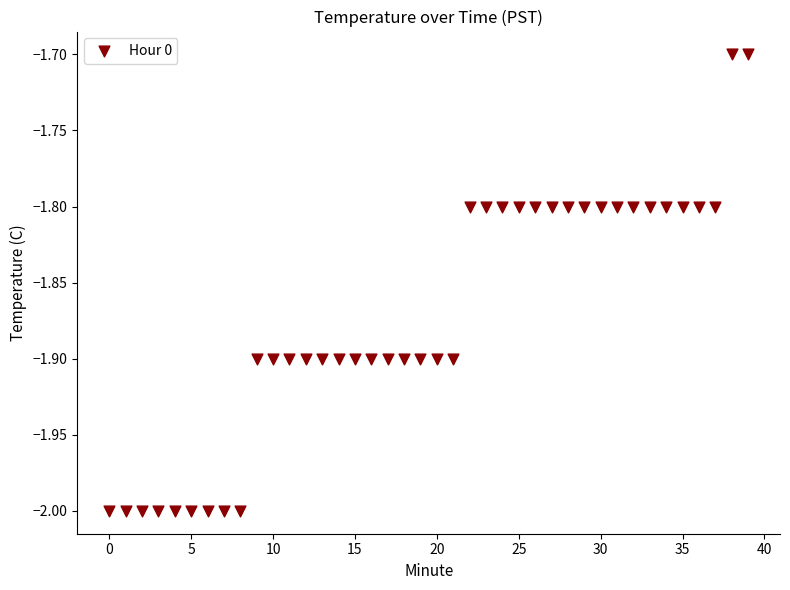

What is the range of Y values (max minus min)?

0.3